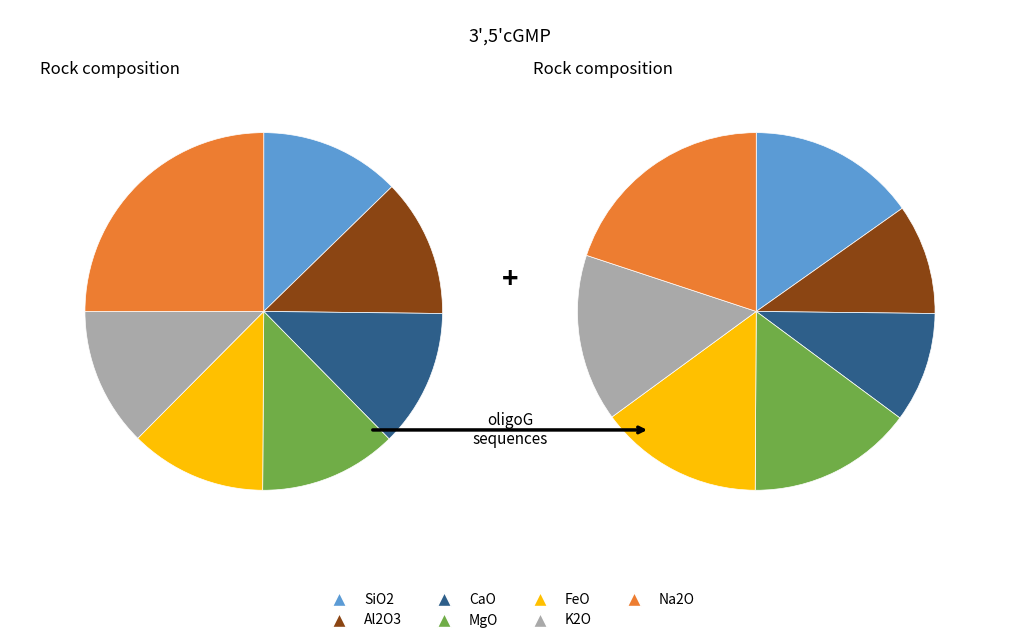

Is there any slice that represents more than half of the pie?

No